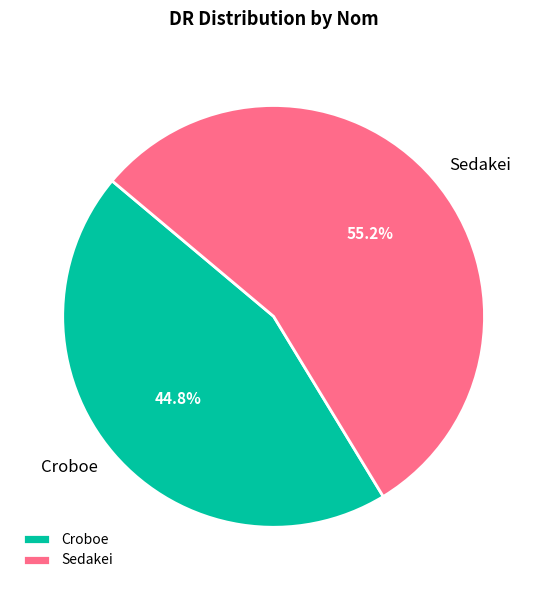

How many slices are in this pie chart?

2